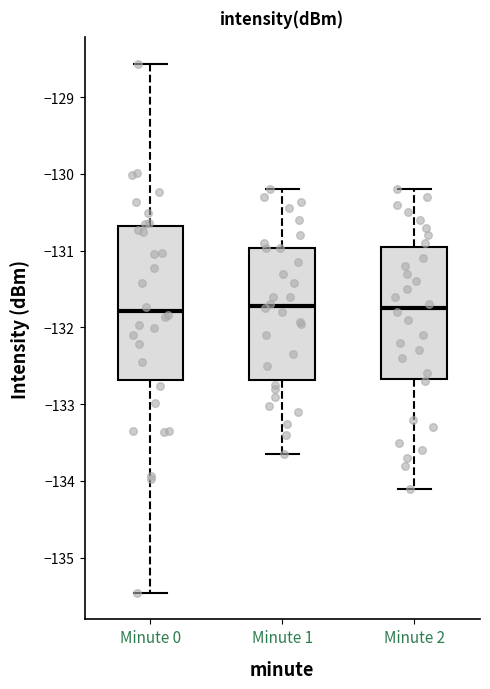

Comparing the boxes themselves (not the whiskers), which one is the tallest?

Minute 0